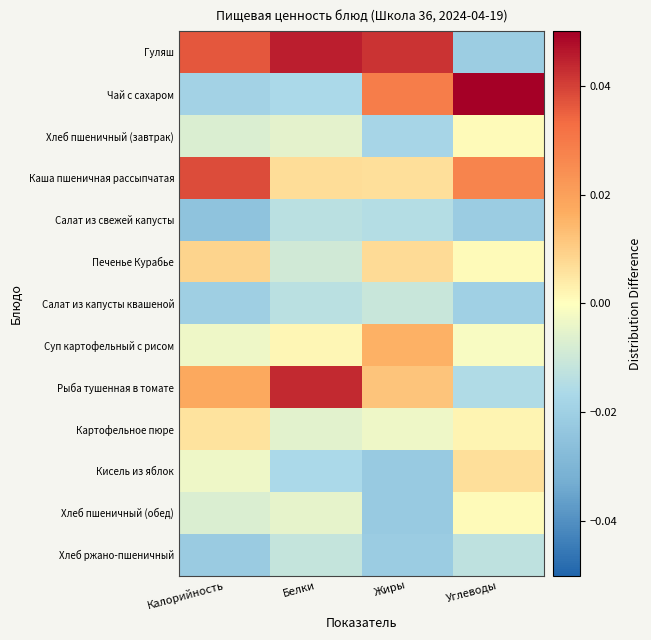

Which label corresponds to the largest value in the chart?

Углеводы